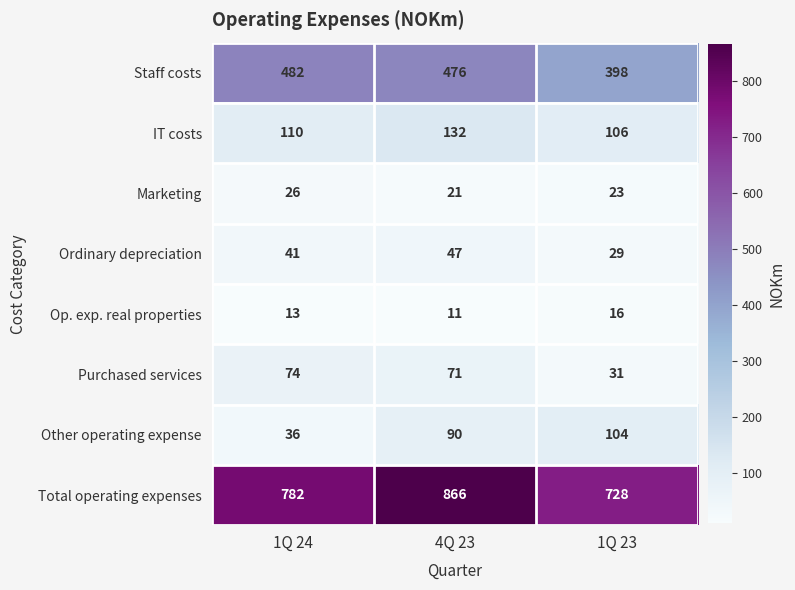

What is the difference between the Staff costs values at 4Q 23 and 1Q 24?

6